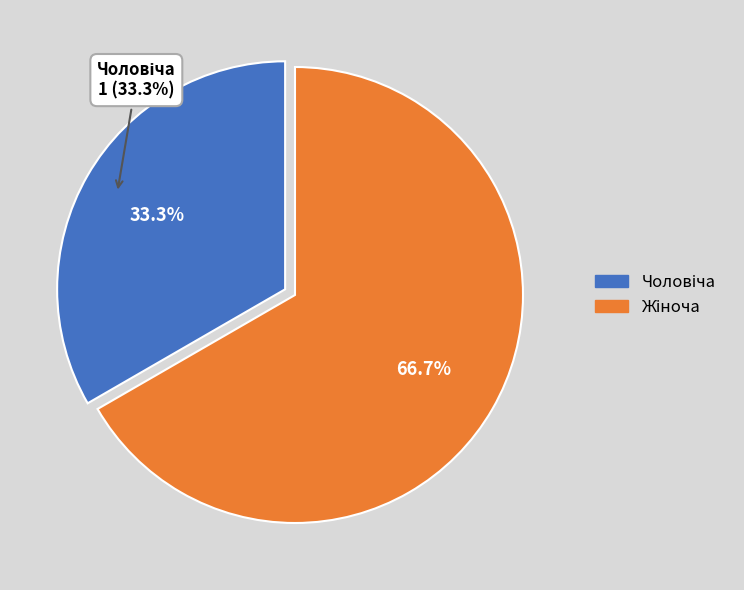

Do Жіноча and Чоловіча together represent more than half of the pie?

Yes